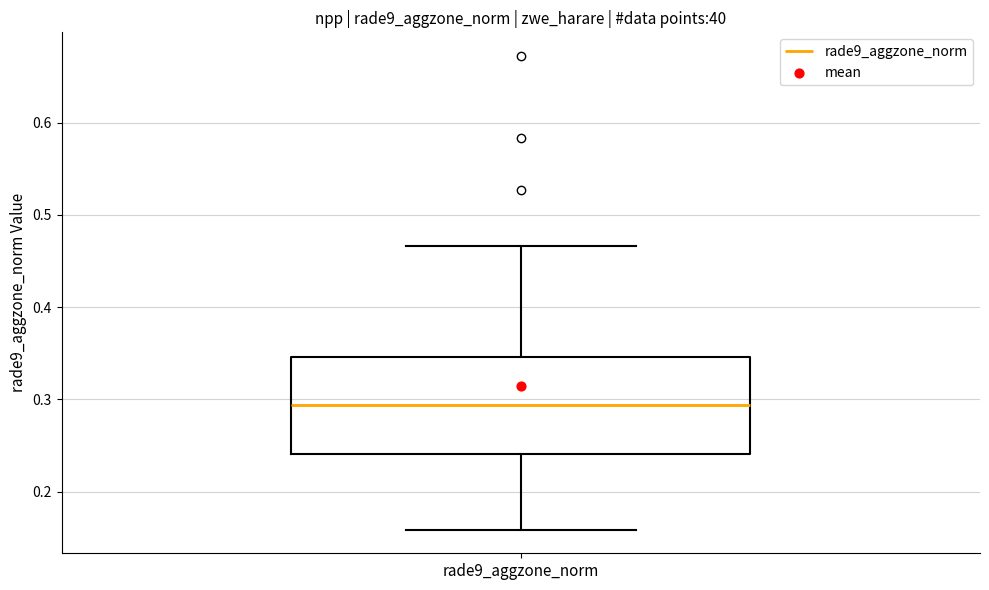

Transcribe this box plot: give where the median line is, the range the box spans, and where the two whiskers end, as read against the y-axis. The values are not printed on the chart, so give them approximately, as read against the axis.

median 0.29, box 0.24 to 0.35, whiskers 0.16 to 0.47